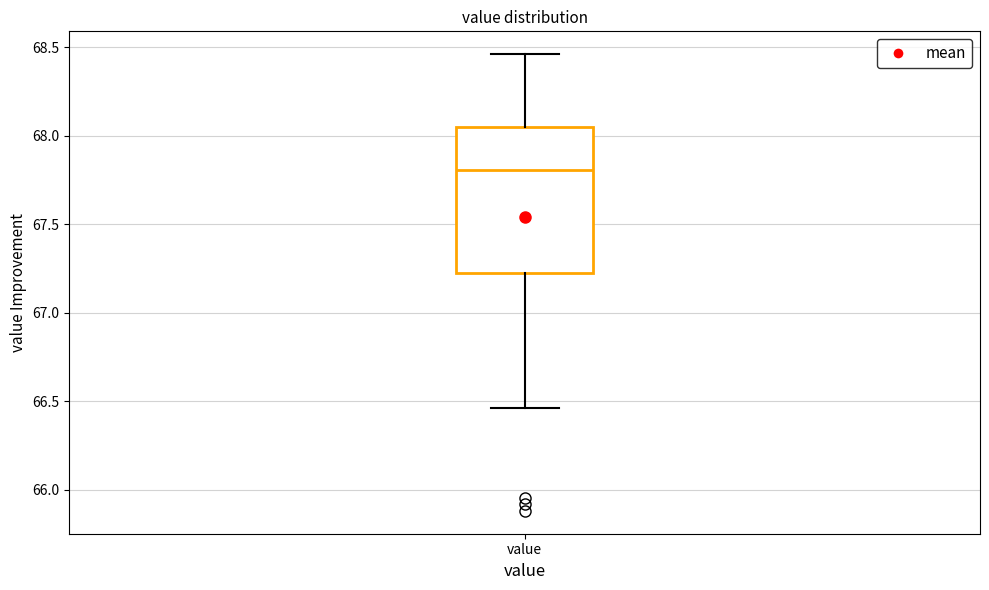

Read this box plot against the y-axis: the position of the median line, the range covered by the box, and the ends of both whiskers. The values are not printed on the chart, so give them approximately, as read against the axis.

median 67.80, box 67.25 to 68.05, whiskers 66.45 to 68.45